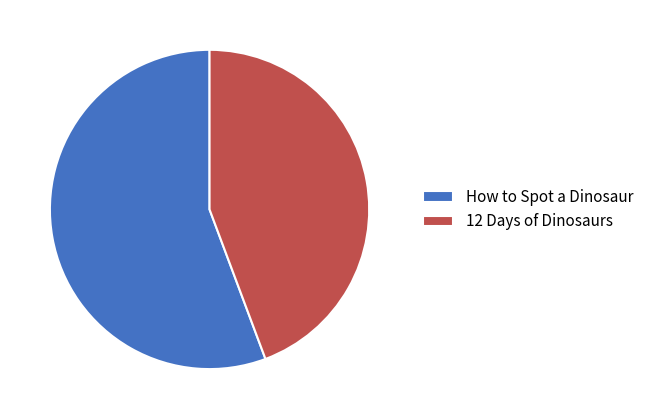

Do How to Spot a Dinosaur and 12 Days of Dinosaurs together represent more than half of the pie?

Yes